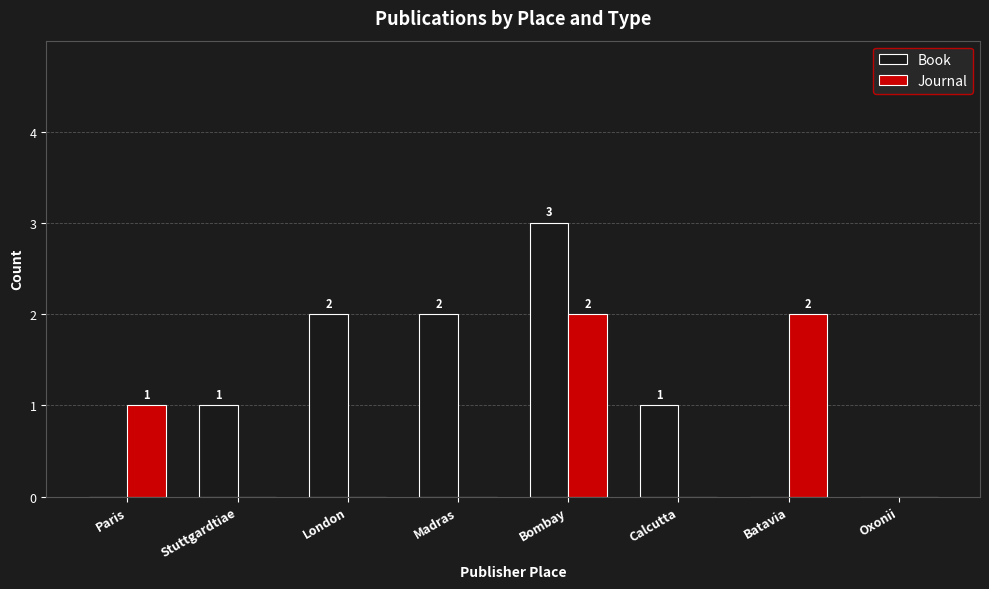

Which series has the largest total across all categories?

Book